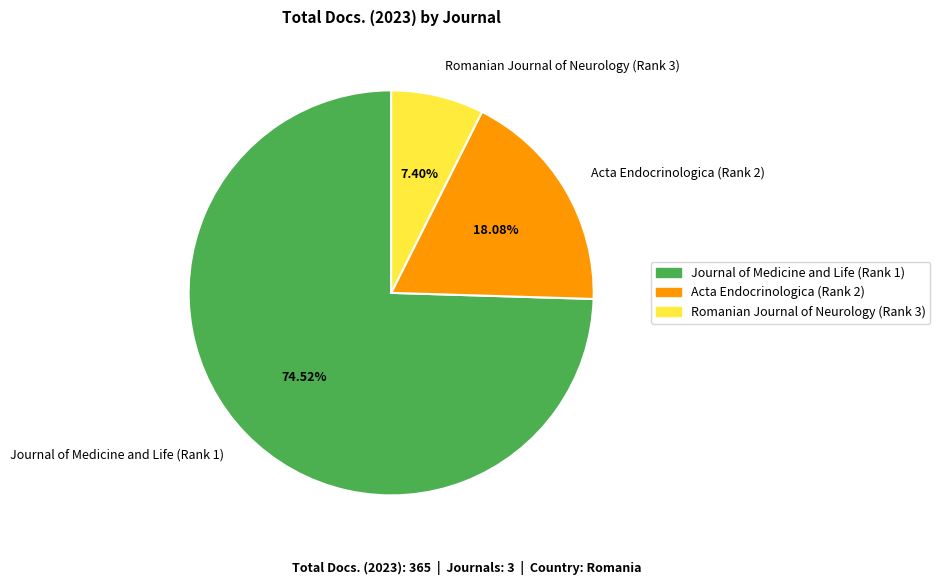

True or false: Acta Endocrinologica (Rank 2) accounts for 5% of the total.

False